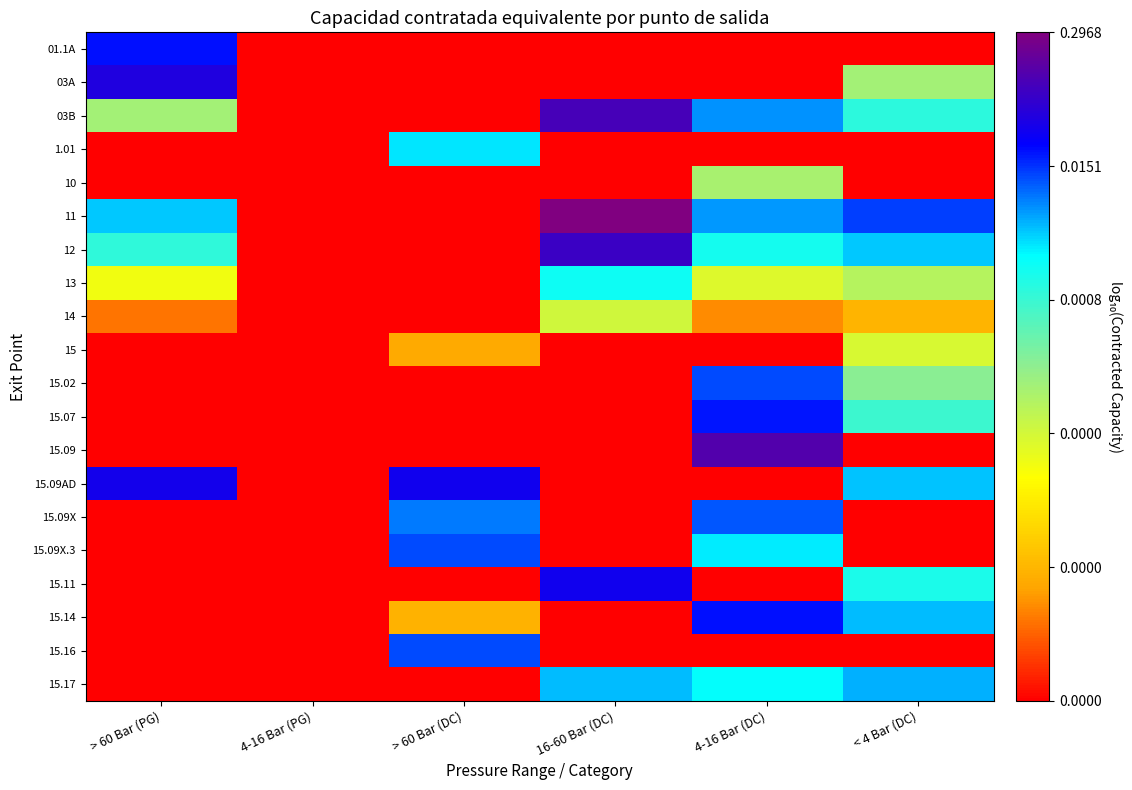

Reading right to left, what are all the values shown in this chart?

01.1A: < 4 Bar (DC)=-7.0	4-16 Bar (DC)=-7.0	16-60 Bar (DC)=-7.0	> 60 Bar (DC)=-7.0	4-16 Bar (PG)=-7.0	> 60 Bar (PG)=-1.7
03A: < 4 Bar (DC)=-3.9	4-16 Bar (DC)=-7.0	16-60 Bar (DC)=-7.0	> 60 Bar (DC)=-7.0	4-16 Bar (PG)=-7.0	> 60 Bar (PG)=-1.4
03B: < 4 Bar (DC)=-3.0	4-16 Bar (DC)=-2.2	16-60 Bar (DC)=-1.0	> 60 Bar (DC)=-7.0	4-16 Bar (PG)=-7.0	> 60 Bar (PG)=-3.9
1.01: < 4 Bar (DC)=-7.0	4-16 Bar (DC)=-7.0	16-60 Bar (DC)=-7.0	> 60 Bar (DC)=-2.6	4-16 Bar (PG)=-7.0	> 60 Bar (PG)=-7.0
10: < 4 Bar (DC)=-7.0	4-16 Bar (DC)=-4.0	16-60 Bar (DC)=-7.0	> 60 Bar (DC)=-7.0	4-16 Bar (PG)=-7.0	> 60 Bar (PG)=-7.0
11: < 4 Bar (DC)=-1.9	4-16 Bar (DC)=-2.2	16-60 Bar (DC)=-0.5	> 60 Bar (DC)=-7.0	4-16 Bar (PG)=-7.0	> 60 Bar (PG)=-2.5
12: < 4 Bar (DC)=-2.5	4-16 Bar (DC)=-2.8	16-60 Bar (DC)=-1.1	> 60 Bar (DC)=-7.0	4-16 Bar (PG)=-7.0	> 60 Bar (PG)=-3.1
13: < 4 Bar (DC)=-4.1	4-16 Bar (DC)=-4.5	16-60 Bar (DC)=-2.8	> 60 Bar (DC)=-7.0	4-16 Bar (PG)=-7.0	> 60 Bar (PG)=-4.7
14: < 4 Bar (DC)=-5.7	4-16 Bar (DC)=-6.1	16-60 Bar (DC)=-4.4	> 60 Bar (DC)=-7.0	4-16 Bar (PG)=-7.0	> 60 Bar (PG)=-6.2
15: < 4 Bar (DC)=-4.5	4-16 Bar (DC)=-7.0	16-60 Bar (DC)=-7.0	> 60 Bar (DC)=-5.9	4-16 Bar (PG)=-7.0	> 60 Bar (PG)=-7.0
15.02: < 4 Bar (DC)=-3.7	4-16 Bar (DC)=-1.9	16-60 Bar (DC)=-7.0	> 60 Bar (DC)=-7.0	4-16 Bar (PG)=-7.0	> 60 Bar (PG)=-7.0
15.07: < 4 Bar (DC)=-3.1	4-16 Bar (DC)=-1.7	16-60 Bar (DC)=-7.0	> 60 Bar (DC)=-7.0	4-16 Bar (PG)=-7.0	> 60 Bar (PG)=-7.0
15.09: < 4 Bar (DC)=-7.0	4-16 Bar (DC)=-0.9	16-60 Bar (DC)=-7.0	> 60 Bar (DC)=-7.0	4-16 Bar (PG)=-7.0	> 60 Bar (PG)=-7.0
15.09AD: < 4 Bar (DC)=-2.4	4-16 Bar (DC)=-7.0	16-60 Bar (DC)=-7.0	> 60 Bar (DC)=-1.5	4-16 Bar (PG)=-7.0	> 60 Bar (PG)=-1.4
15.09X: < 4 Bar (DC)=-7.0	4-16 Bar (DC)=-2.0	16-60 Bar (DC)=-7.0	> 60 Bar (DC)=-2.1	4-16 Bar (PG)=-7.0	> 60 Bar (PG)=-7.0
15.09X.3: < 4 Bar (DC)=-7.0	4-16 Bar (DC)=-2.6	16-60 Bar (DC)=-7.0	> 60 Bar (DC)=-1.9	4-16 Bar (PG)=-7.0	> 60 Bar (PG)=-7.0
15.11: < 4 Bar (DC)=-2.9	4-16 Bar (DC)=-7.0	16-60 Bar (DC)=-1.5	> 60 Bar (DC)=-7.0	4-16 Bar (PG)=-7.0	> 60 Bar (PG)=-7.0
15.14: < 4 Bar (DC)=-2.4	4-16 Bar (DC)=-1.7	16-60 Bar (DC)=-7.0	> 60 Bar (DC)=-5.8	4-16 Bar (PG)=-7.0	> 60 Bar (PG)=-7.0
15.16: < 4 Bar (DC)=-7.0	4-16 Bar (DC)=-7.0	16-60 Bar (DC)=-7.0	> 60 Bar (DC)=-1.9	4-16 Bar (PG)=-7.0	> 60 Bar (PG)=-7.0
15.17: < 4 Bar (DC)=-2.4	4-16 Bar (DC)=-2.7	16-60 Bar (DC)=-2.4	> 60 Bar (DC)=-7.0	4-16 Bar (PG)=-7.0	> 60 Bar (PG)=-7.0